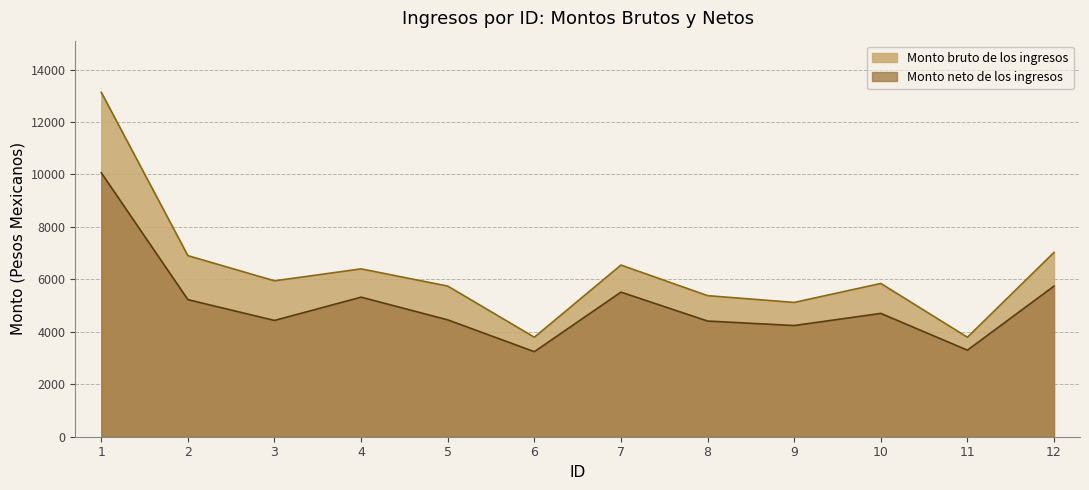

Which series has the largest total across all categories?

Monto bruto de los ingresos